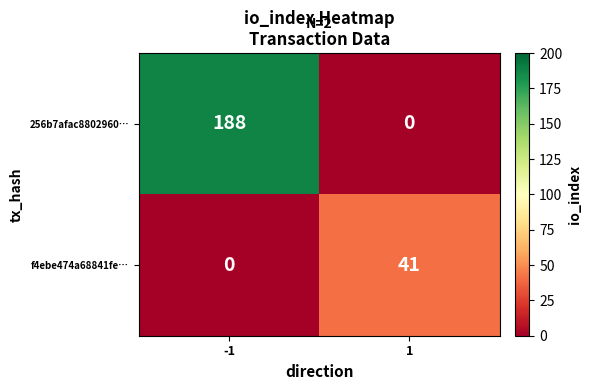

What is the sum of all 256b7afac8802960… values?

188